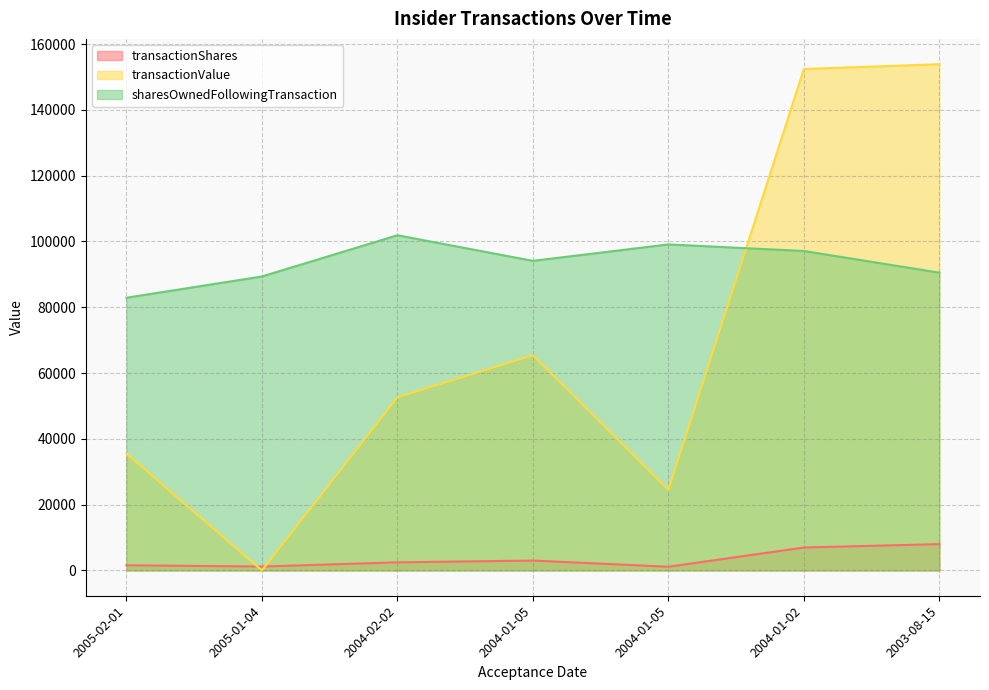

How many times do sharesOwnedFollowingTransaction and transactionValue cross each other?

1